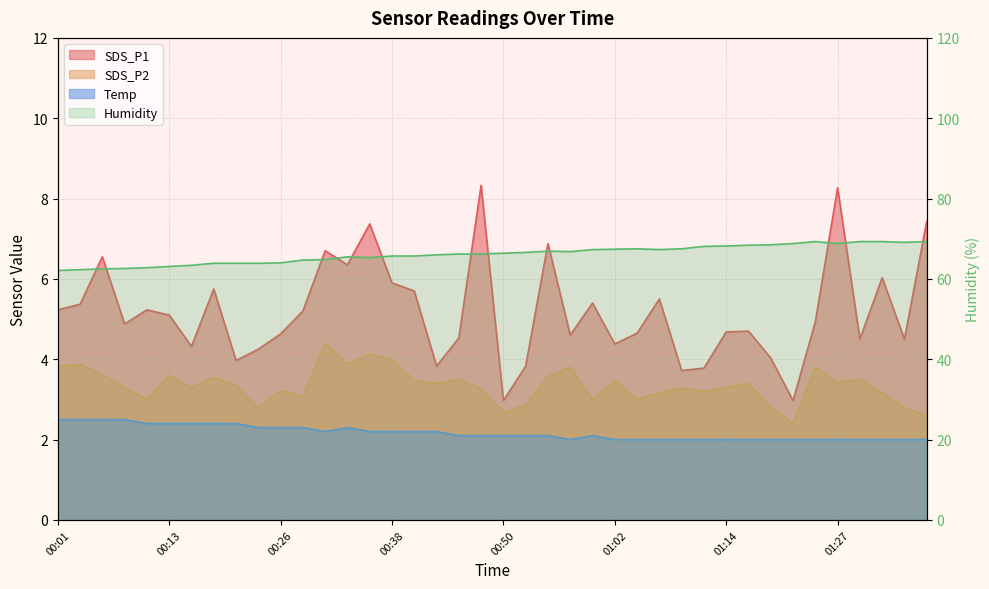

What is the sum of all SDS_P2 values?

133.8